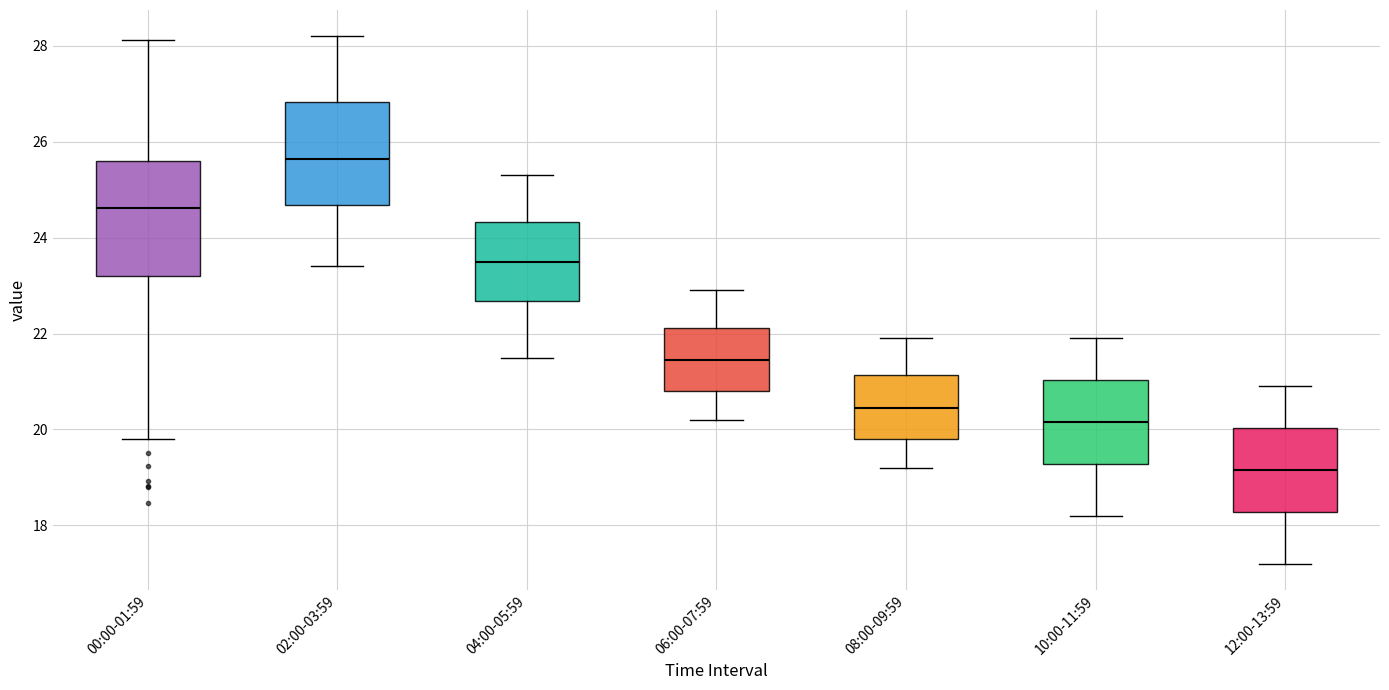

Reading left to right, read every box against the y-axis: the position of its median line, the range the box covers, and the ends of its whiskers. The values are not printed on the chart, so give them approximately, as read against the axis.

00:00-01:59: median 24.6, box 23.2 to 25.6, whiskers 19.8 to 28.2
02:00-03:59: median 25.6, box 24.6 to 26.8, whiskers 23.4 to 28.2
04:00-05:59: median 23.6, box 22.6 to 24.4, whiskers 21.6 to 25.4
06:00-07:59: median 21.4, box 20.8 to 22.2, whiskers 20.2 to 23.0
08:00-09:59: median 20.4, box 19.8 to 21.2, whiskers 19.2 to 22.0
10:00-11:59: median 20.2, box 19.2 to 21.0, whiskers 18.2 to 22.0
12:00-13:59: median 19.2, box 18.2 to 20.0, whiskers 17.2 to 21.0